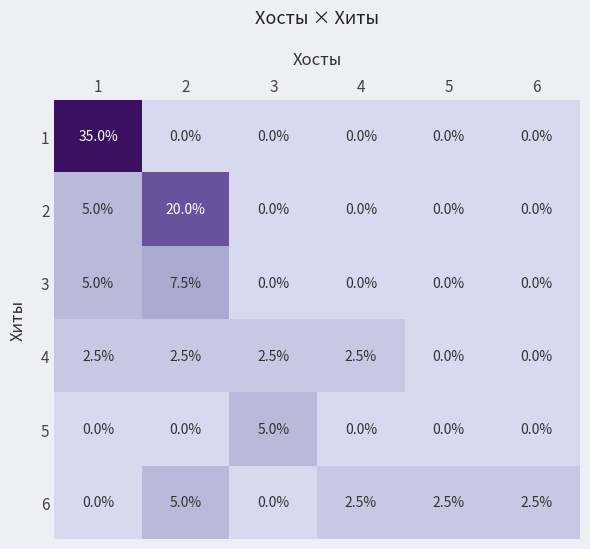

What is the difference between the 3 values at 4 and 1?

5.0